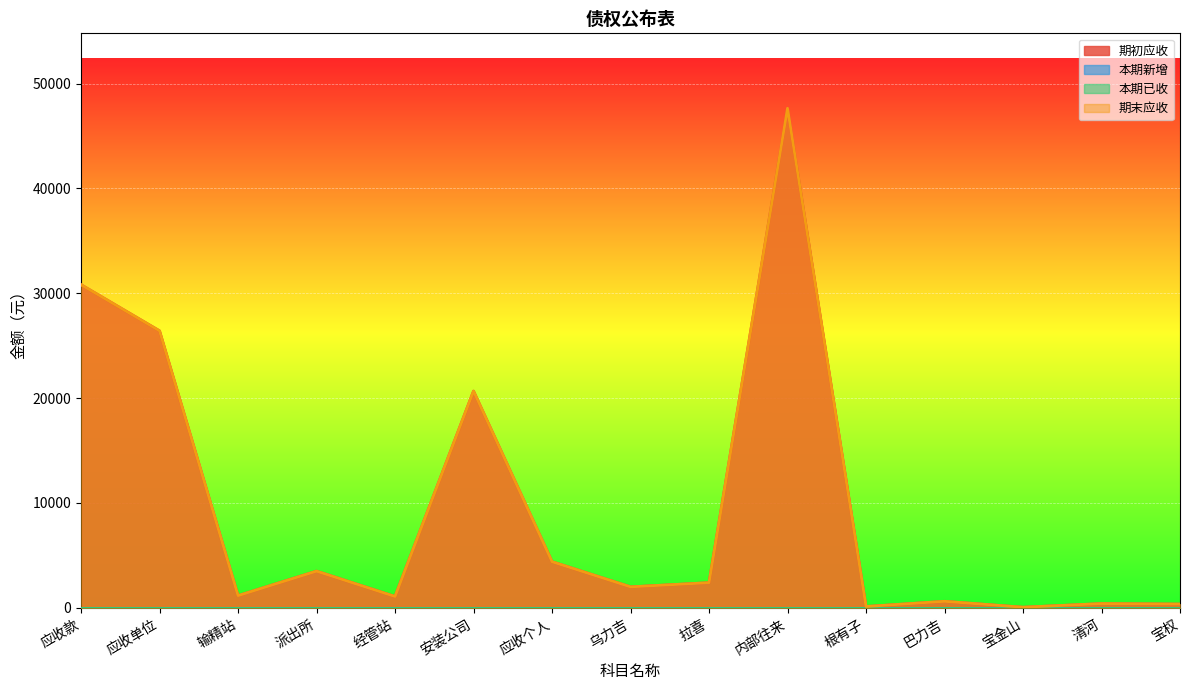

Is the value of 期末应收 at 拉喜 greater than the value of 期初应收 at 应收款?

No